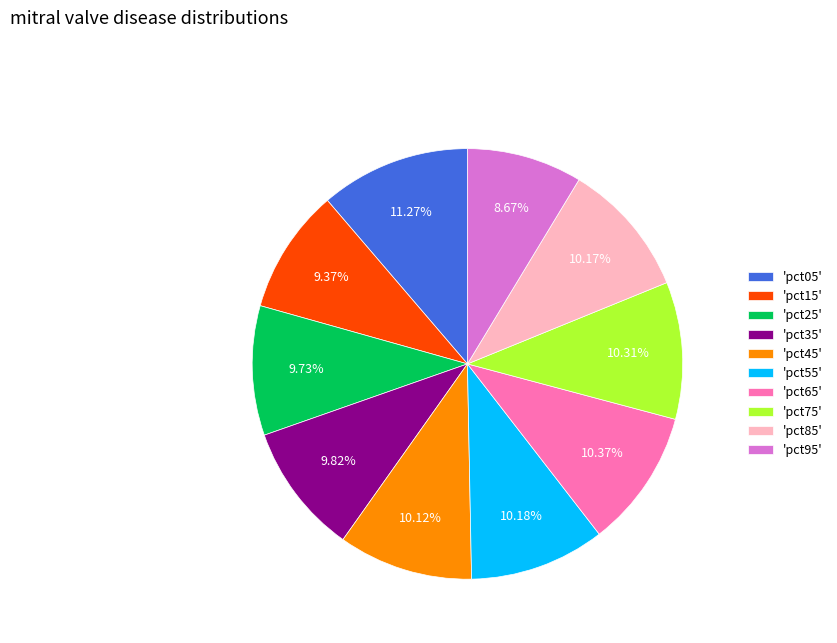

Is there a majority slice in this chart?

No